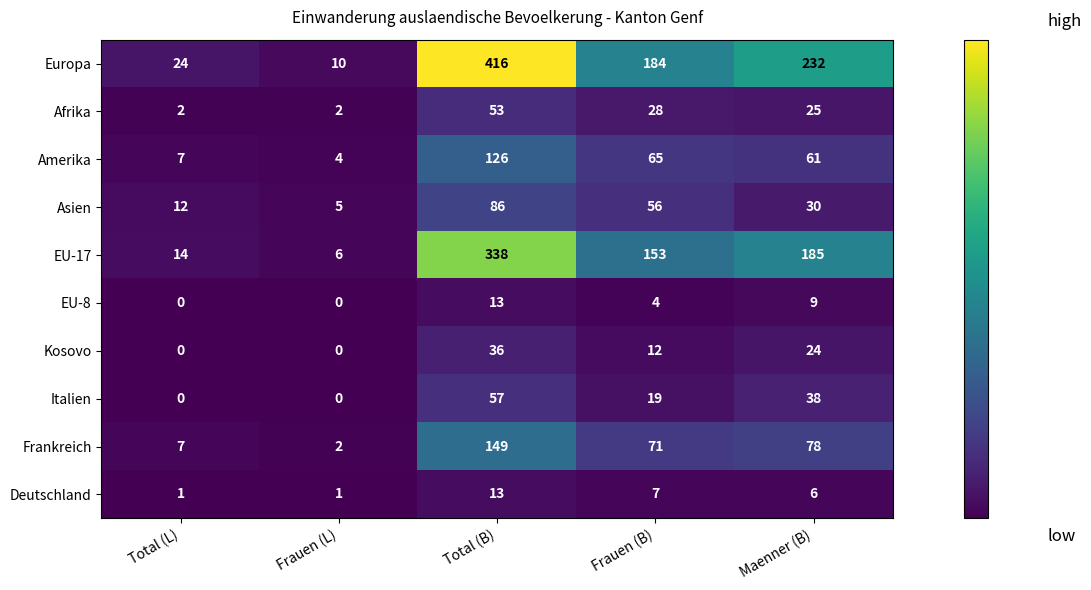

At which label does EU-8 first exceed 4?

Total (B)